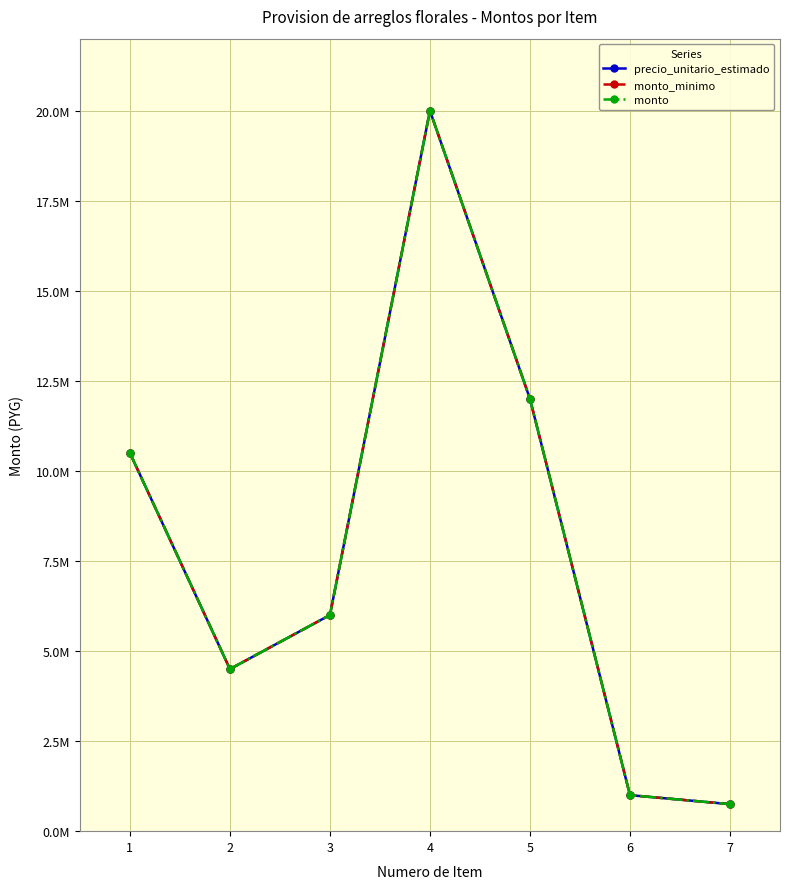

What is the minimum value for monto_minimo?

750000